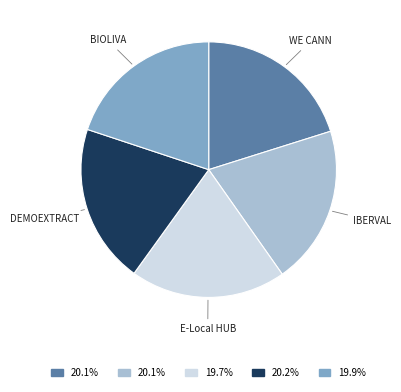

Is there any slice that represents more than half of the pie?

No